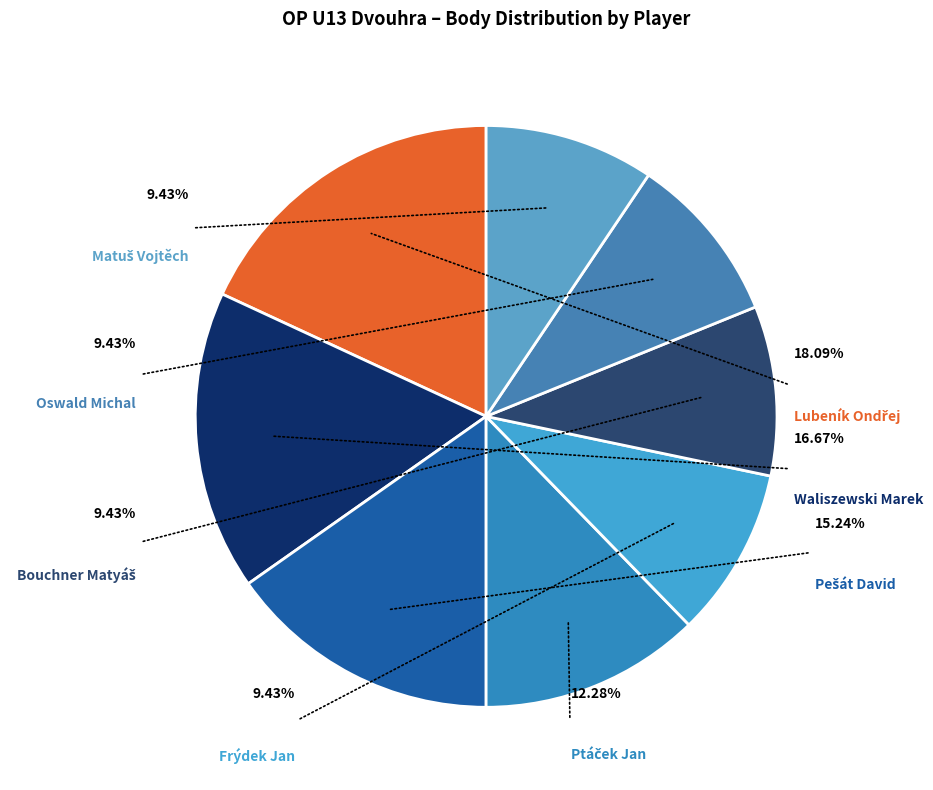

What is the largest slice in the pie chart?

Lubeník Ondřej